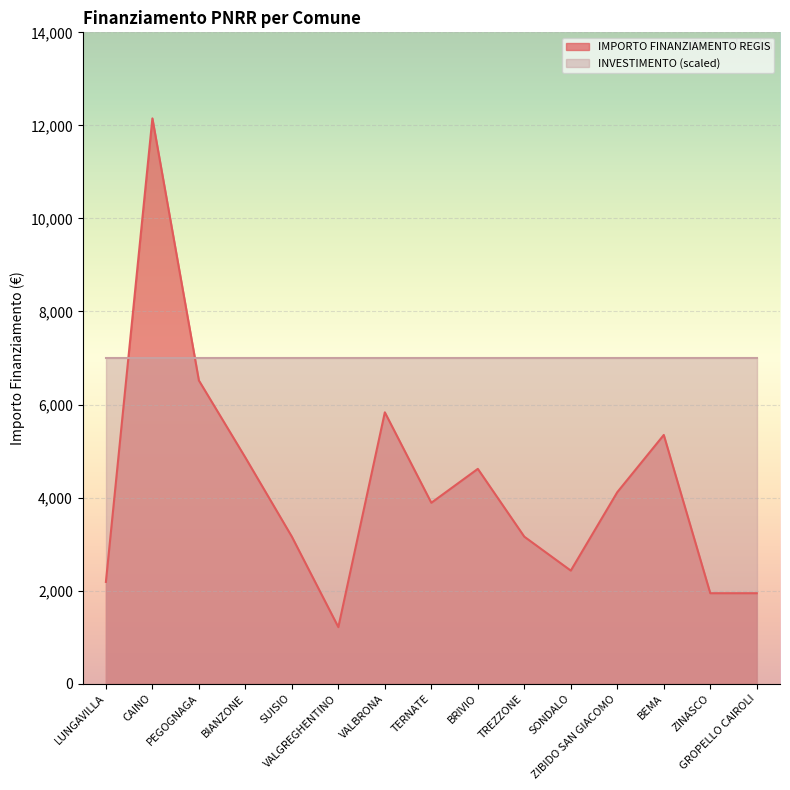

Reading left to right, extract all data points from this chart.

LUNGAVILLA=2187	CAINO=12150	PEGOGNAGA=6517	BIANZONE=4860	SUISIO=3159	VALGREGHENTINO=1215	VALBRONA=5832	TERNATE=3888	BRIVIO=4617	TREZZONE=3159	SONDALO=2430	ZIBIDO SAN GIACOMO=4116	BEMA=5346	ZINASCO=1944	GROPELLO CAIROLI=1944